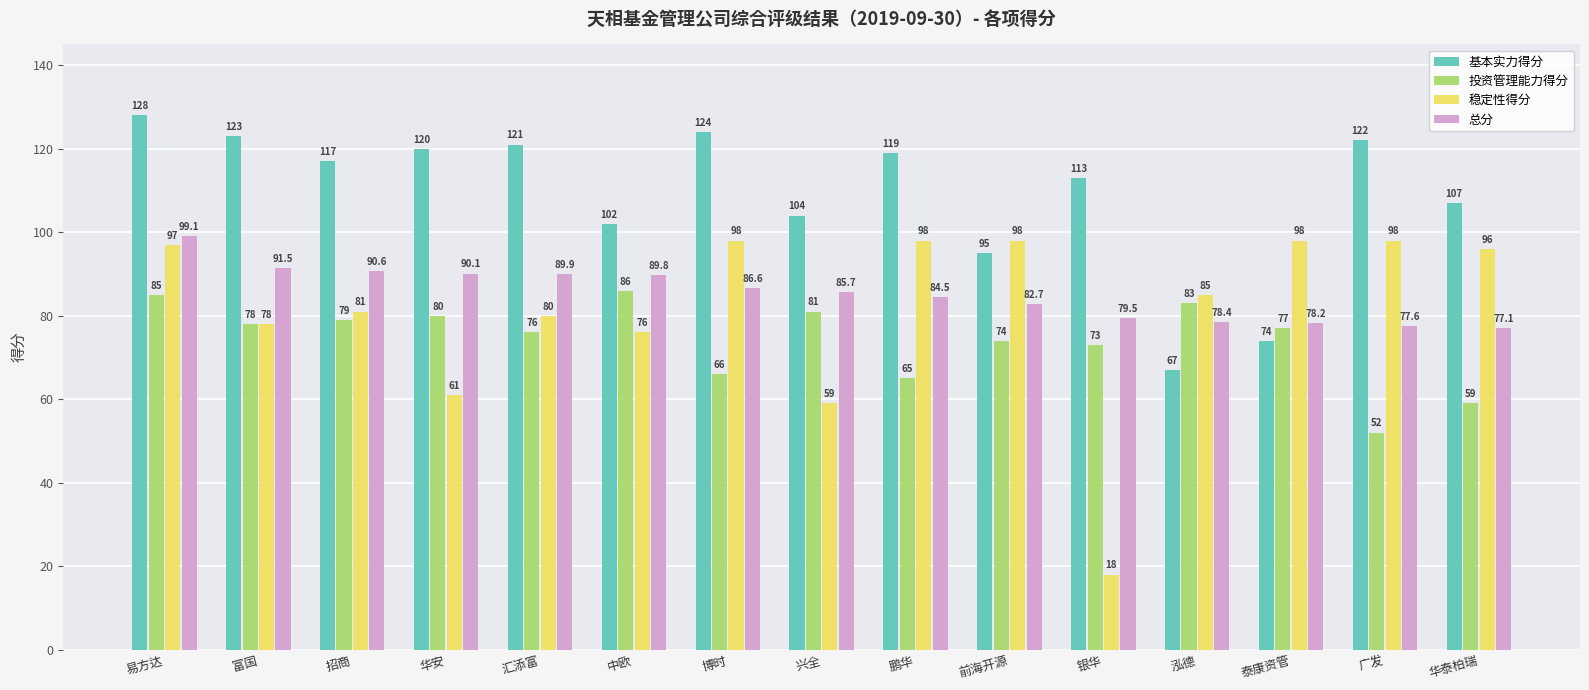

Which series has the largest total across all categories?

基本实力得分